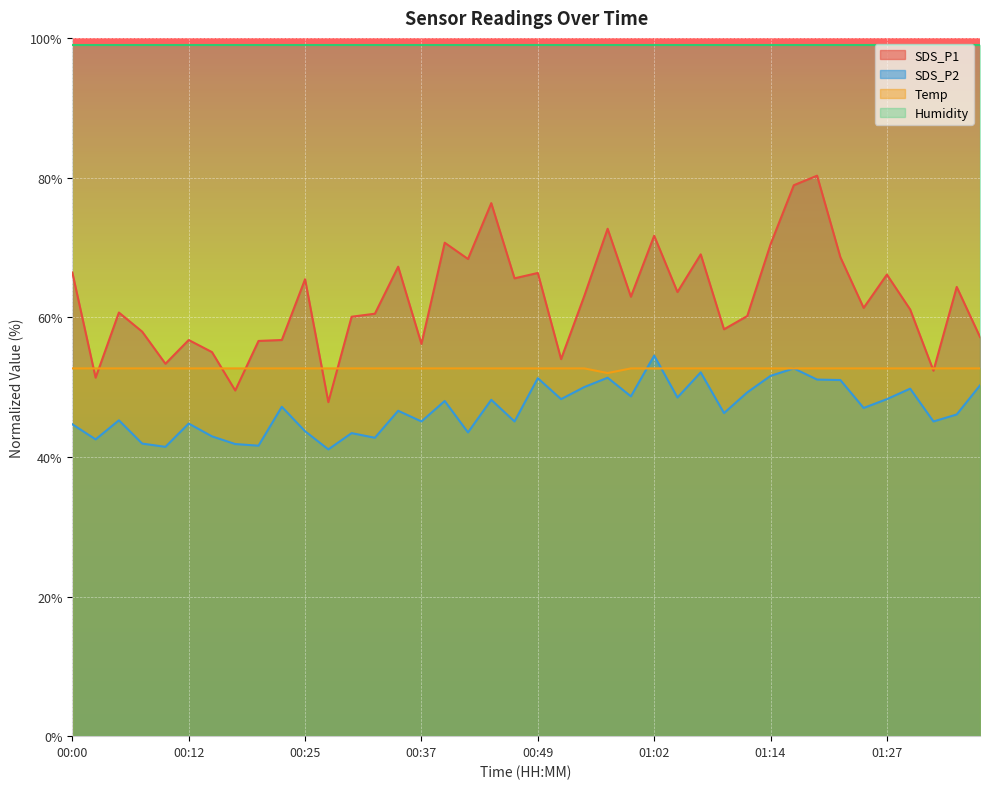

Which series has the largest range (max minus min)?

SDS_P1